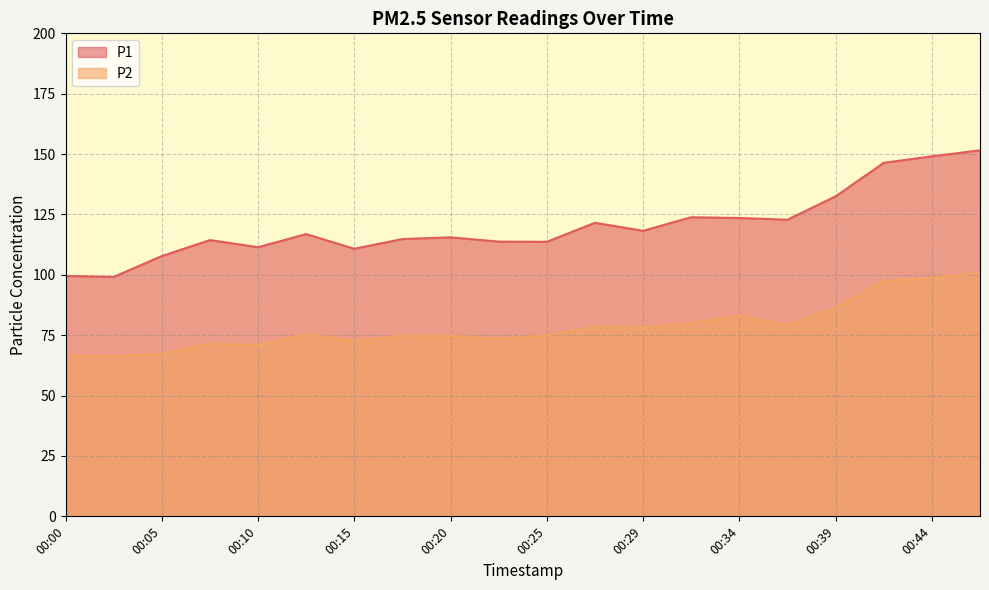

The P2 series shows 72.6 at 00:15. True or false?

True